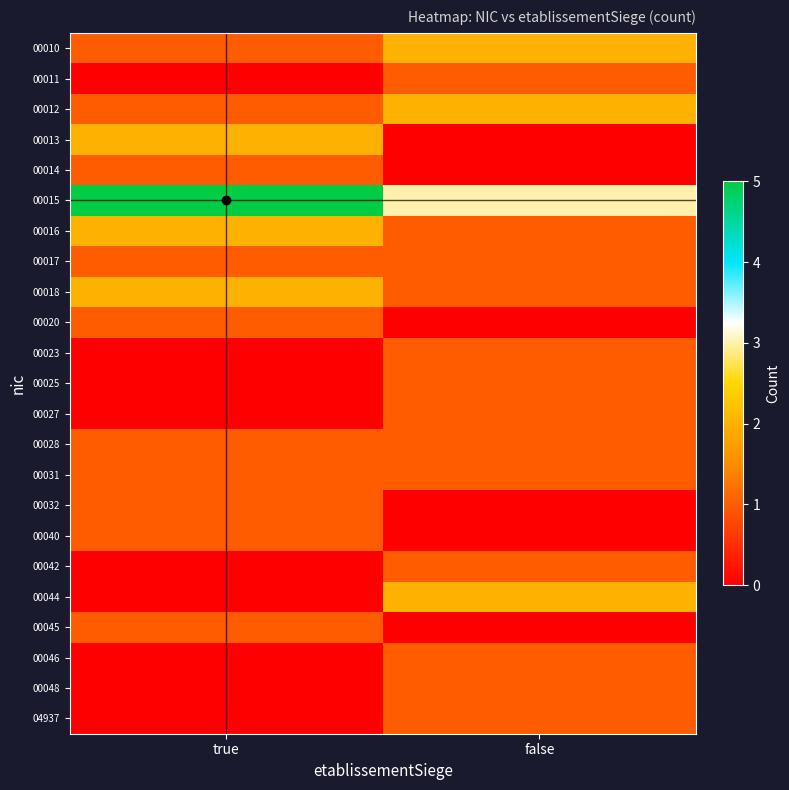

Reading left to right, extract all data points from this chart.

00010: true=1	false=2
00011: true=0	false=1
00012: true=1	false=2
00013: true=2	false=0
00014: true=1	false=0
00015: true=5	false=3
00016: true=2	false=1
00017: true=1	false=1
00018: true=2	false=1
00020: true=1	false=0
00023: true=0	false=1
00025: true=0	false=1
00027: true=0	false=1
00028: true=1	false=1
00031: true=1	false=1
00032: true=1	false=0
00040: true=1	false=0
00042: true=0	false=1
00044: true=0	false=2
00045: true=1	false=0
00046: true=0	false=1
00048: true=0	false=1
04937: true=0	false=1